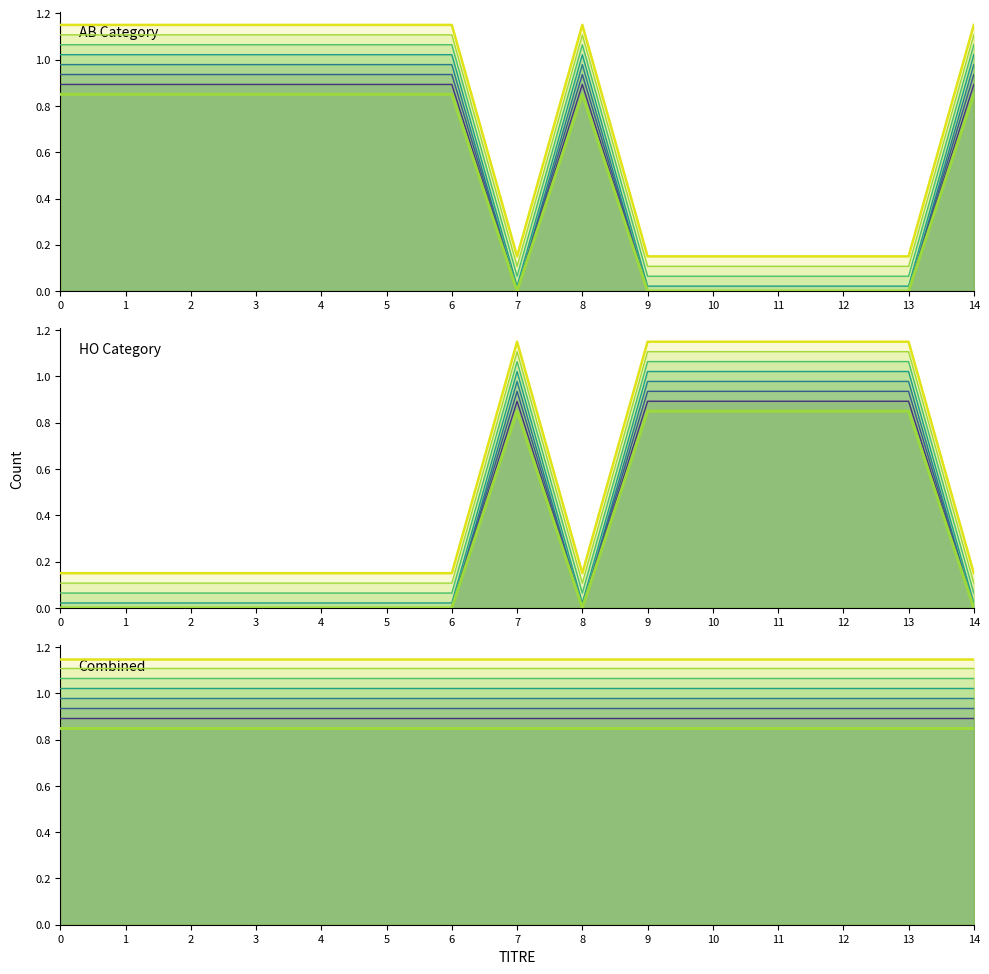

The value of HO_count at 8 is 0.5. True or false?

False